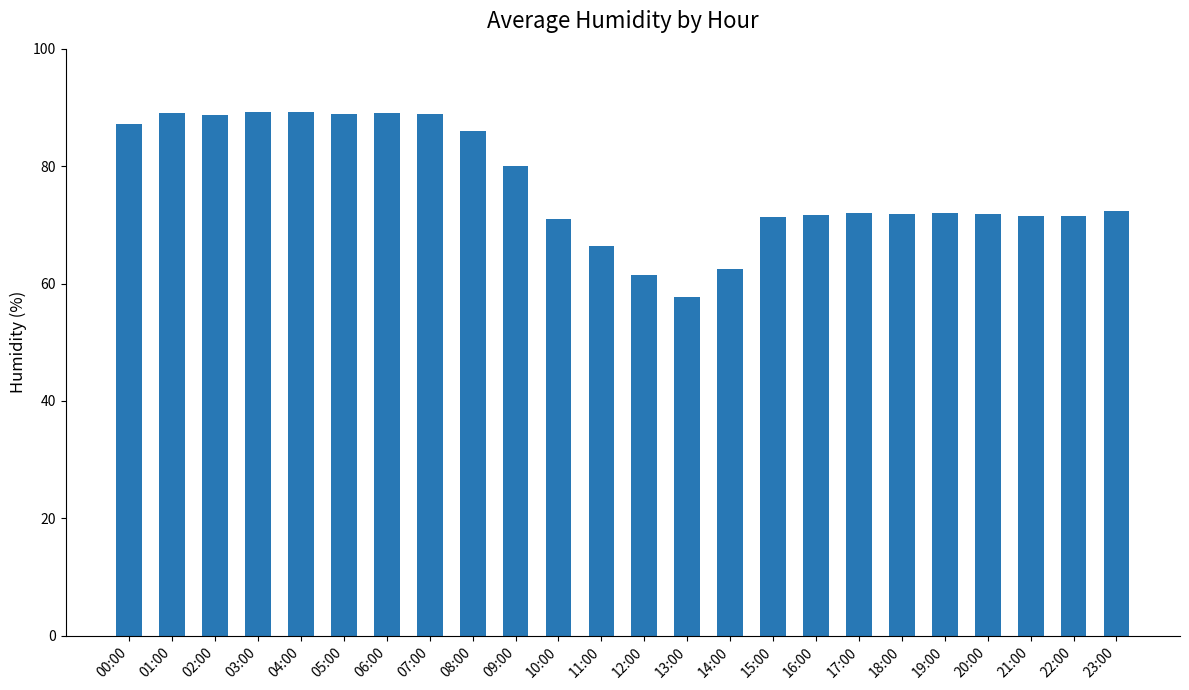

What is the sum of the values at 15:00 and 17:00?

143.4